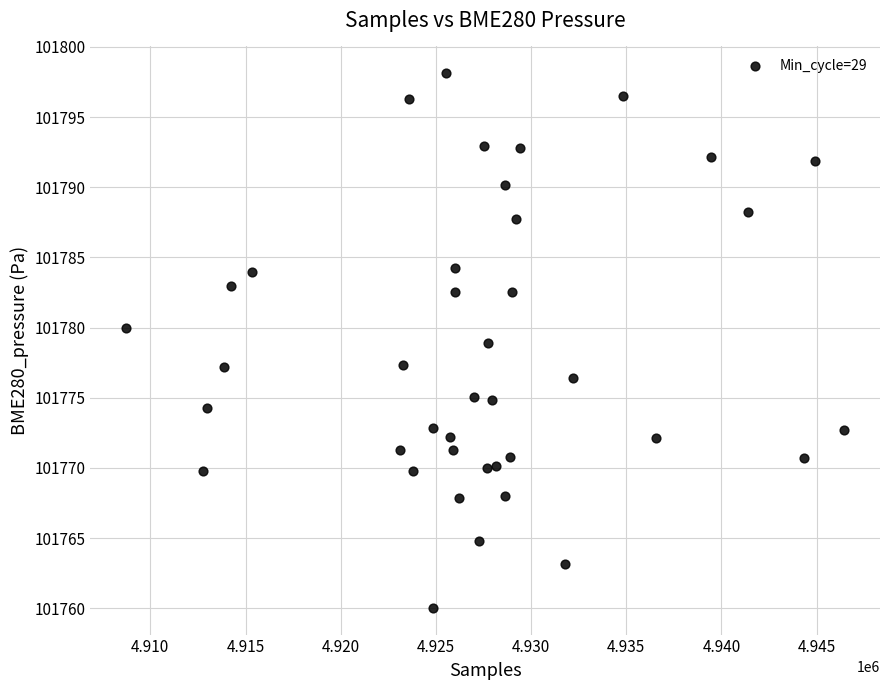

What is the range of X values (max minus min)?

37712.0